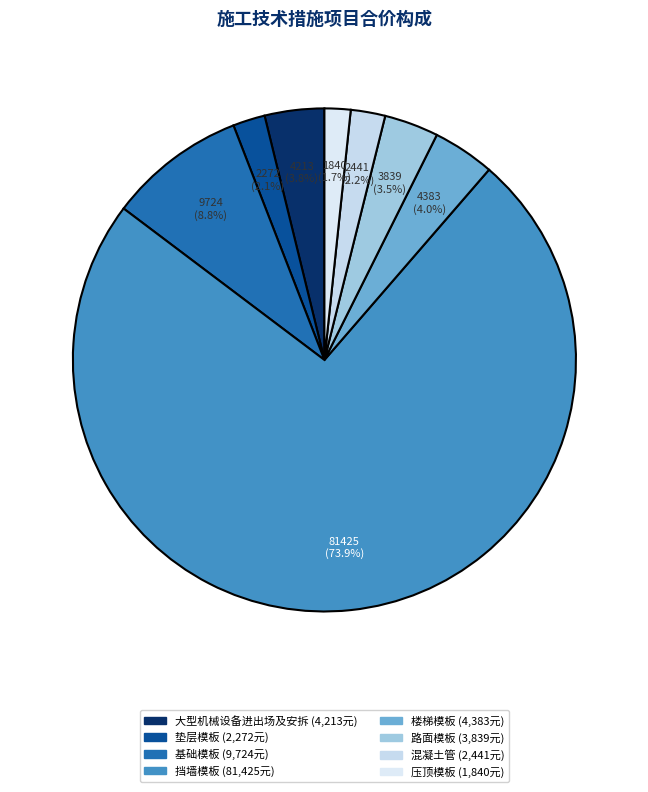

To the nearest percent, what is the average slice percentage?

13%